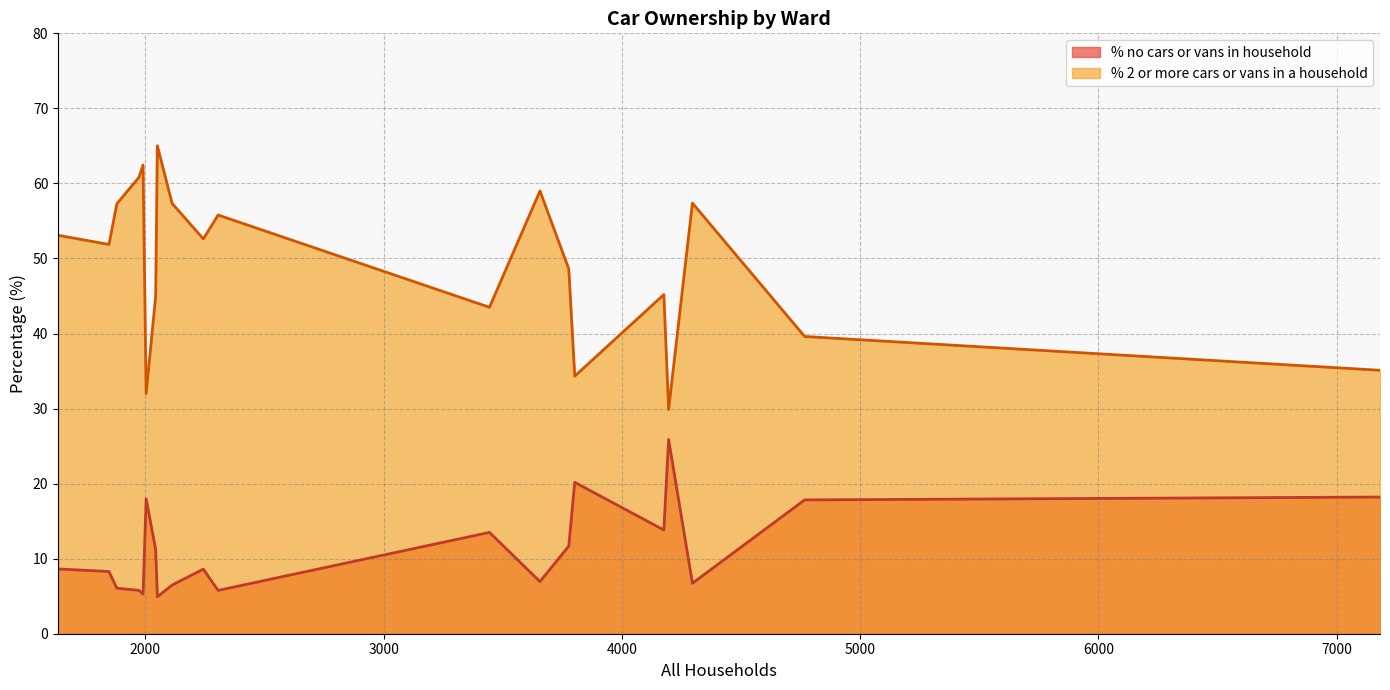

Which category has the highest value in the % 2 or more cars or vans in a household series?

Cranborne and Alderholt Ward